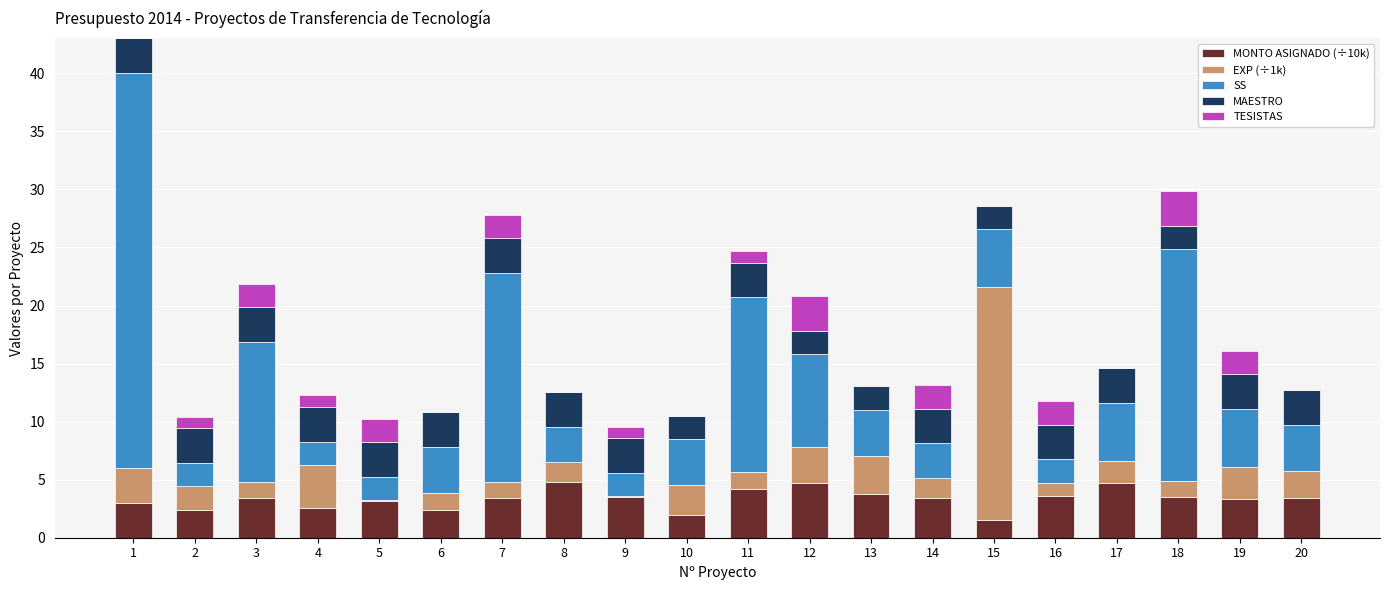

What is the highest value of the MONTO ASIGNADO (÷10k) series?

4.8